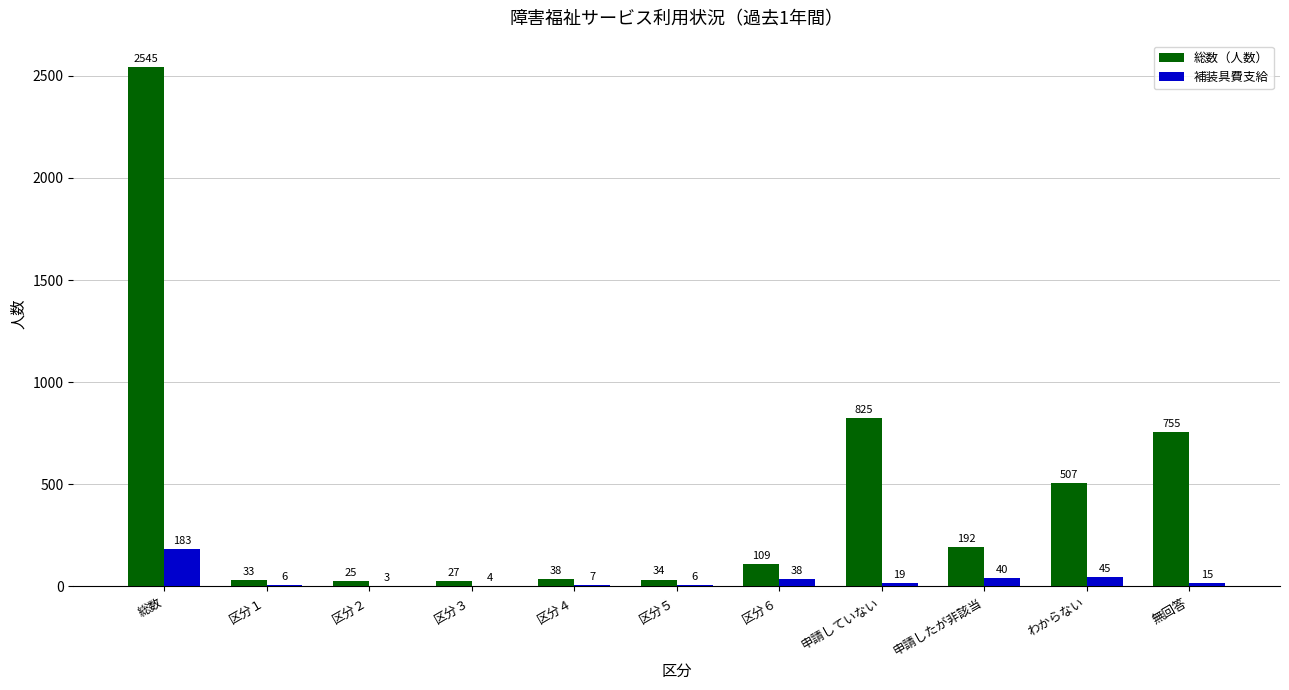

What is the sum of the 補装具費支給 values at 申請したが非該当 and 区分２?

43